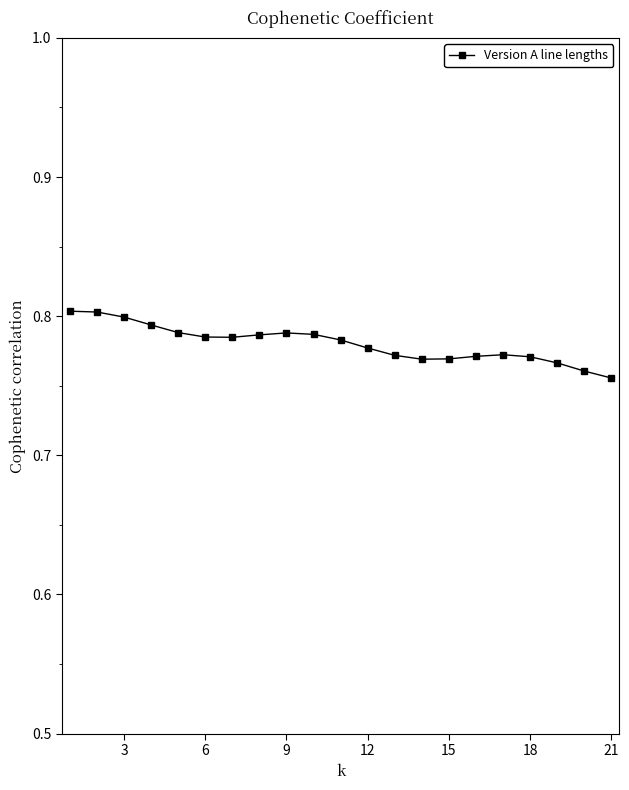

What is the sum of all values?

16.4